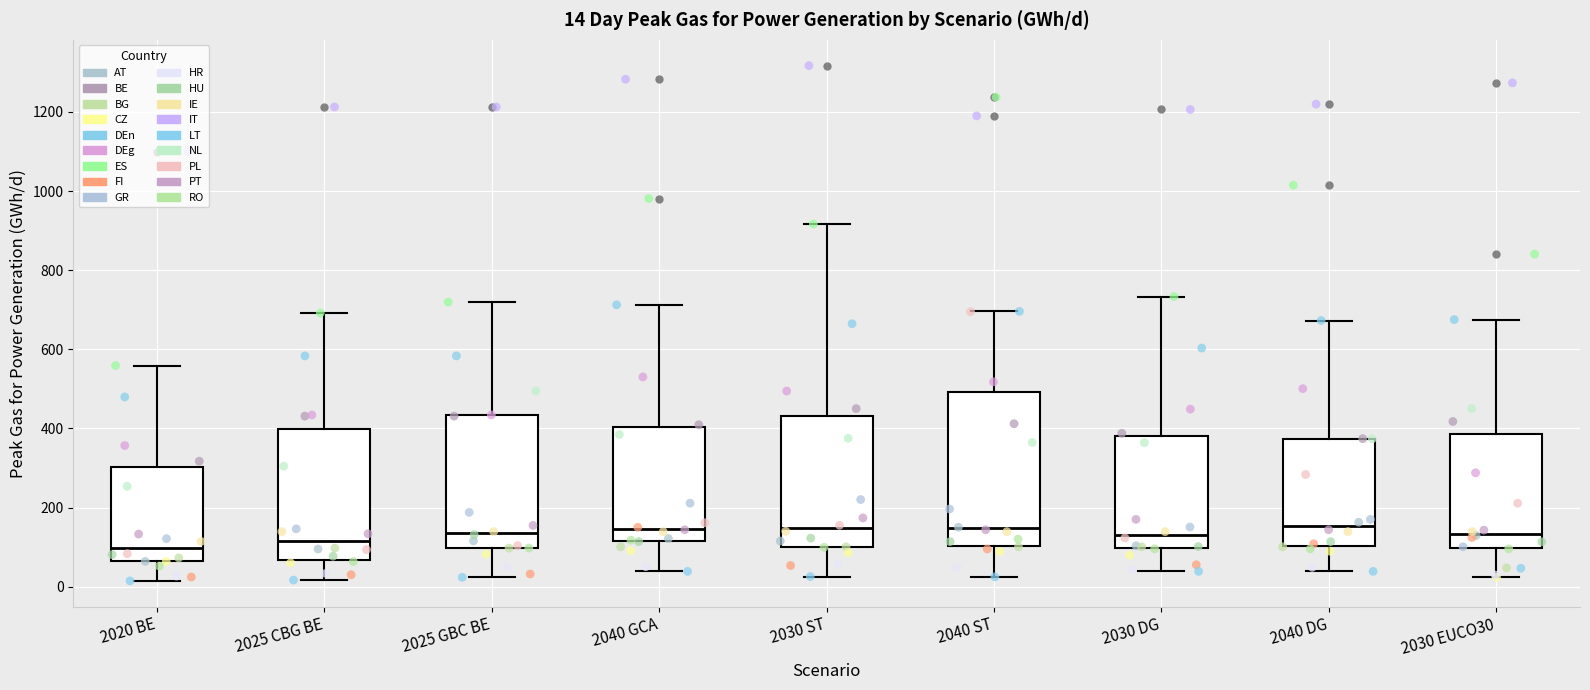

Which box is the tallest, from its lower edge to its upper edge?

2040 ST